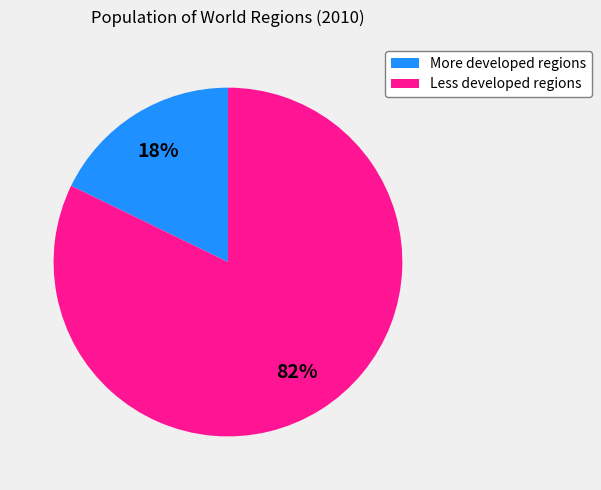

To the nearest percent, what is the difference between the Less developed regions and More developed regions slice percentages?

64%